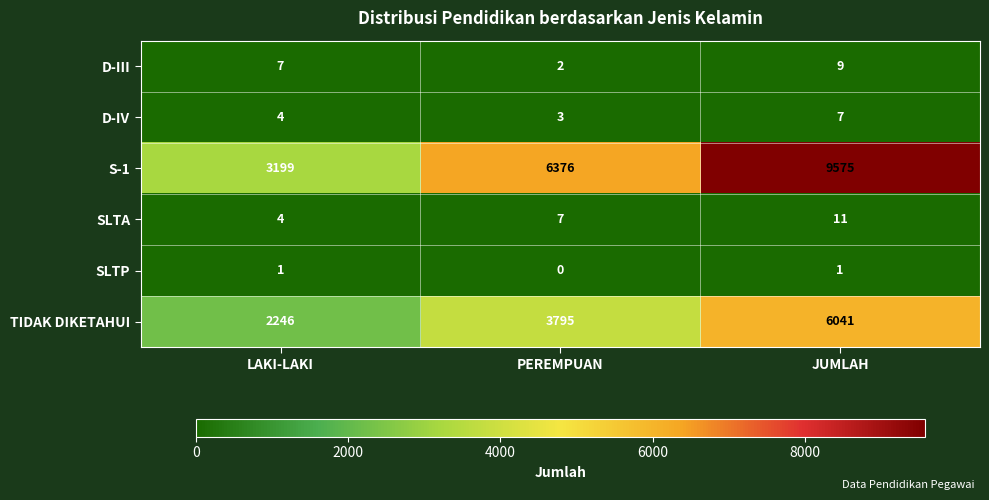

Which series has the largest total across all categories?

S-1